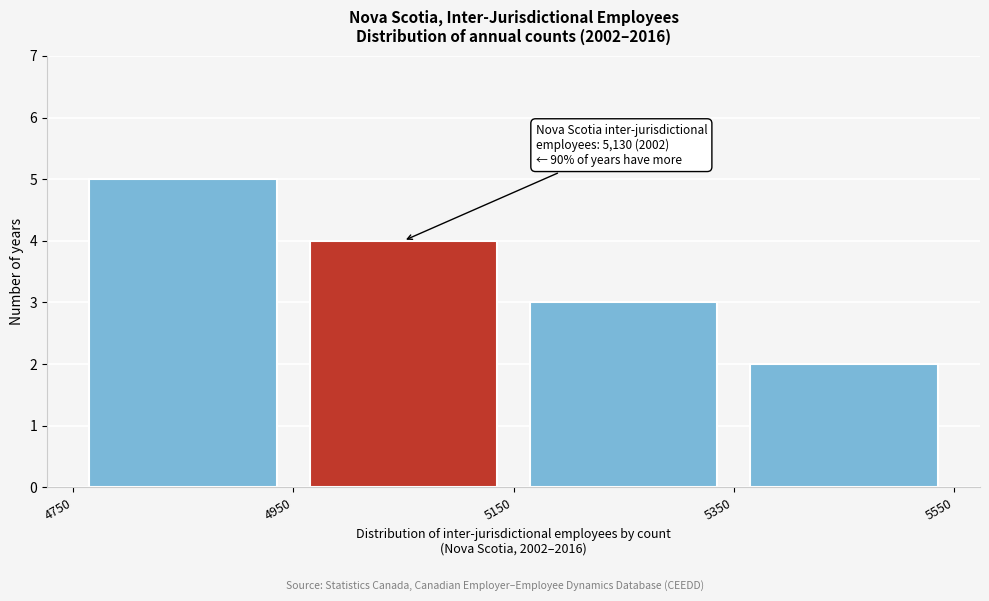

Over which range of the x-axis is the bar tallest?

4750 to 4950